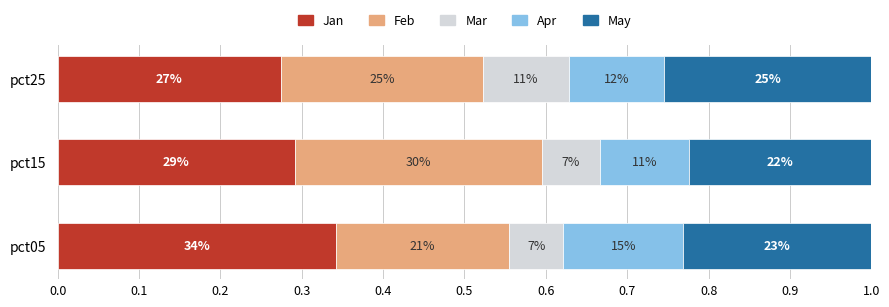

What are all the series names shown in the legend?

Jan, Feb, Mar, Apr, May